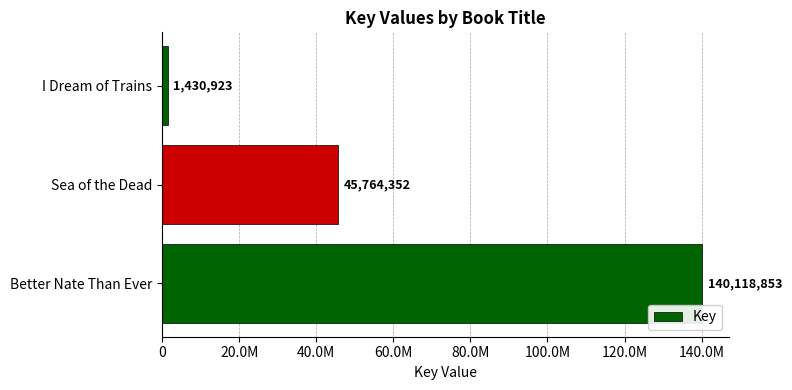

Are the bars horizontal?

Yes